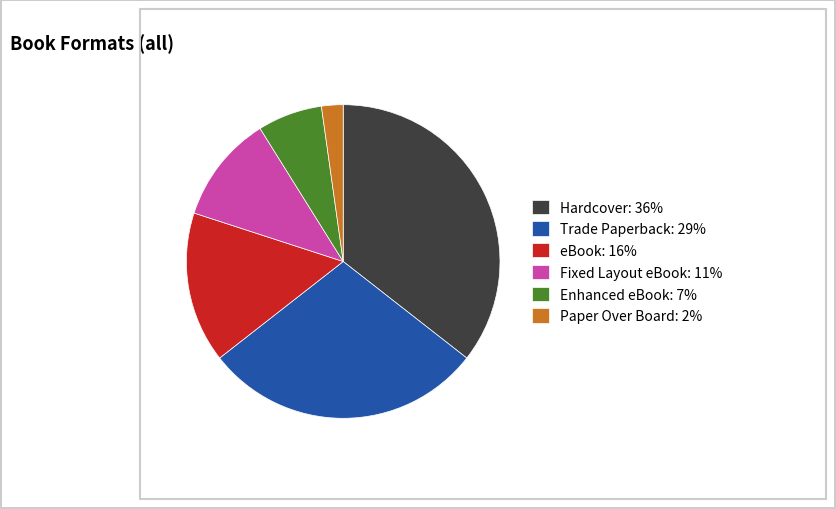

Combined, do Paper Over Board: 2% and Fixed Layout eBook: 11% account for over 50%?

No